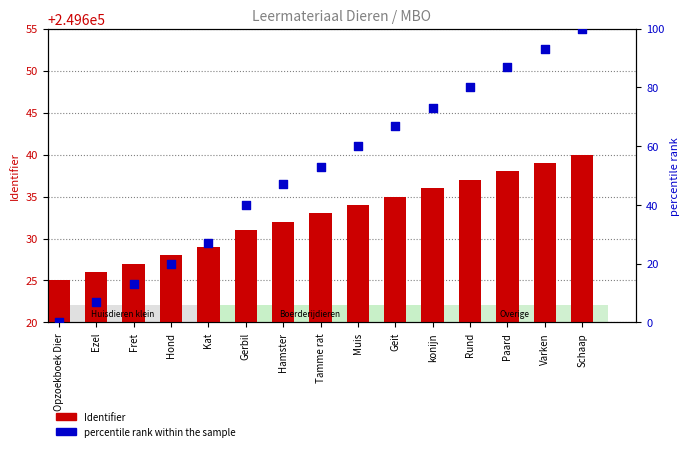

What is the total value across all series at Kat?

249656